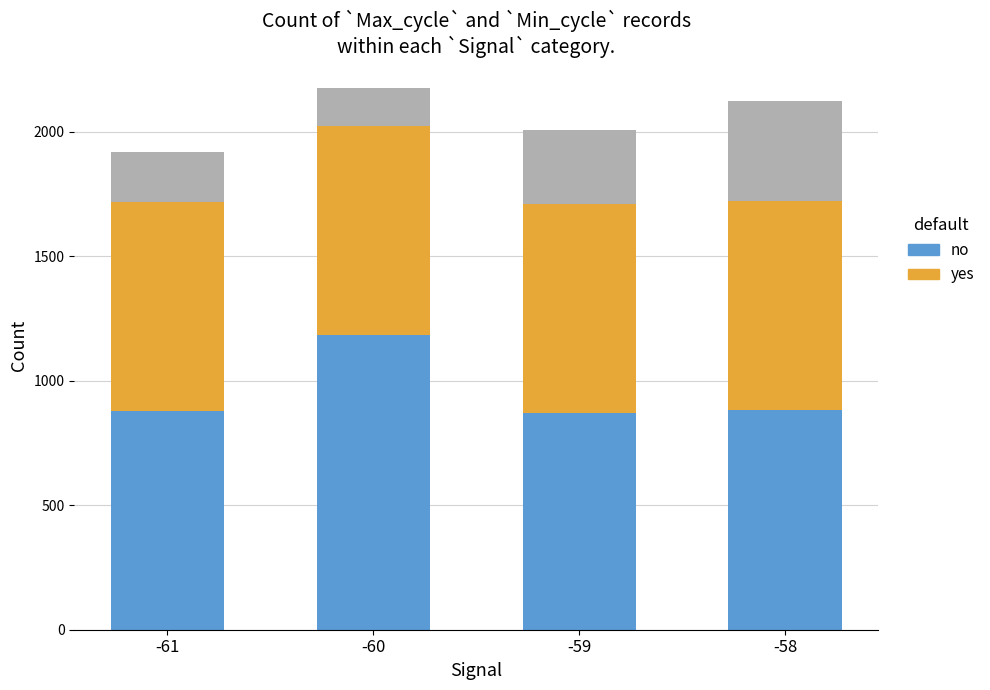

Is it true that no equals 1287 at -61?

False